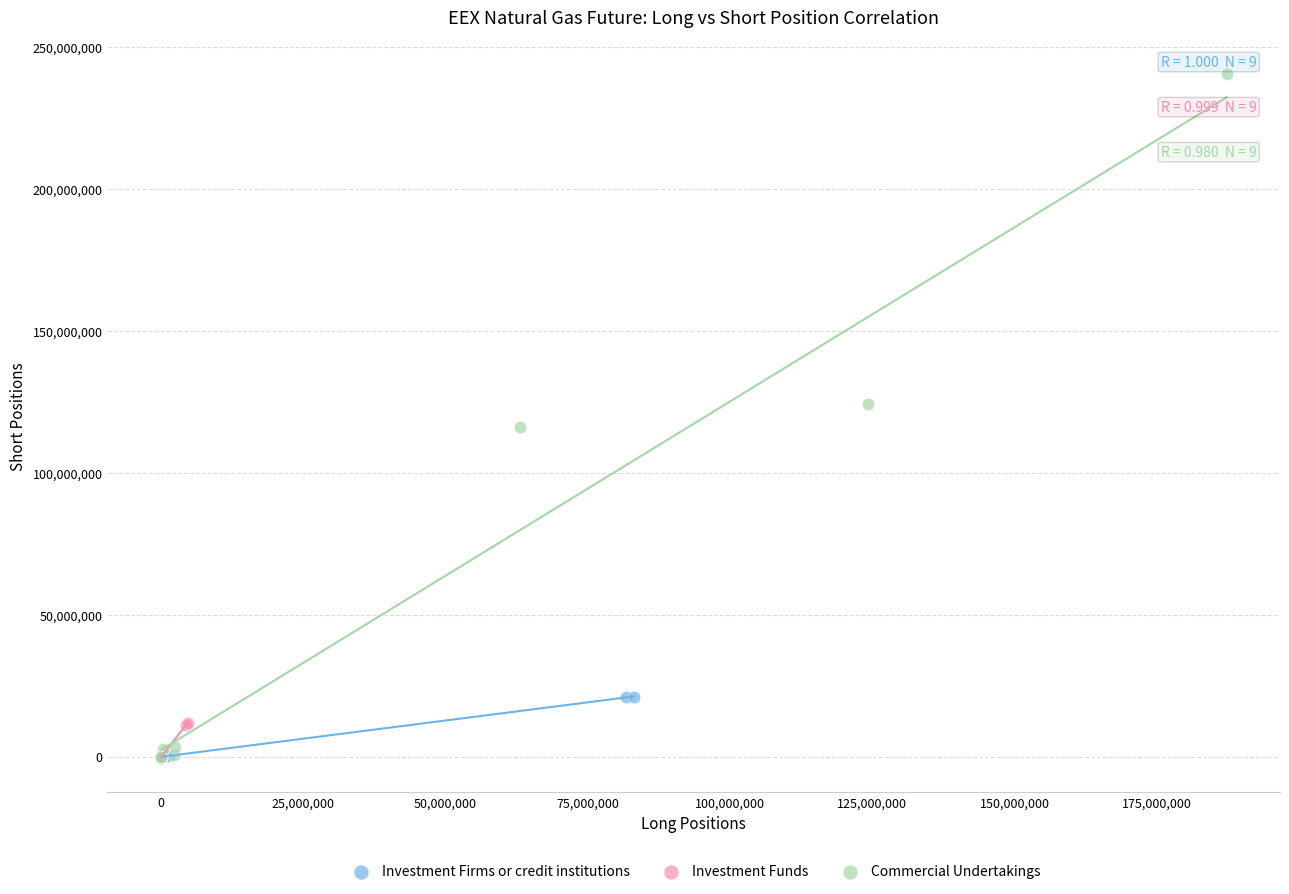

Which series contains the highest Y value?

Commercial Undertakings